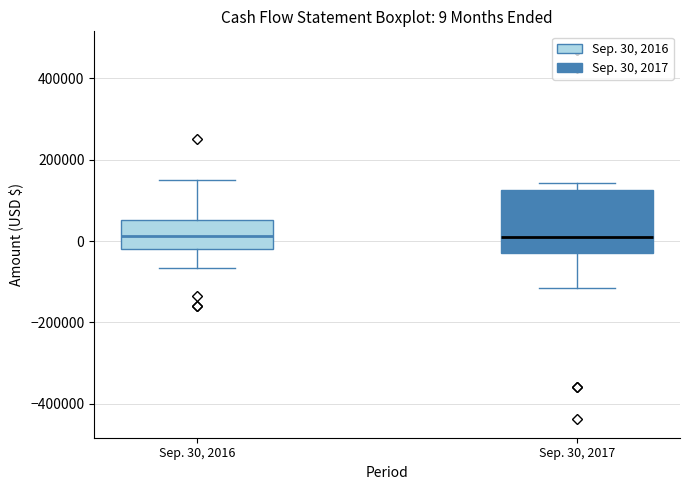

Comparing the boxes themselves (not the whiskers), which one is the tallest?

Sep. 30, 2017